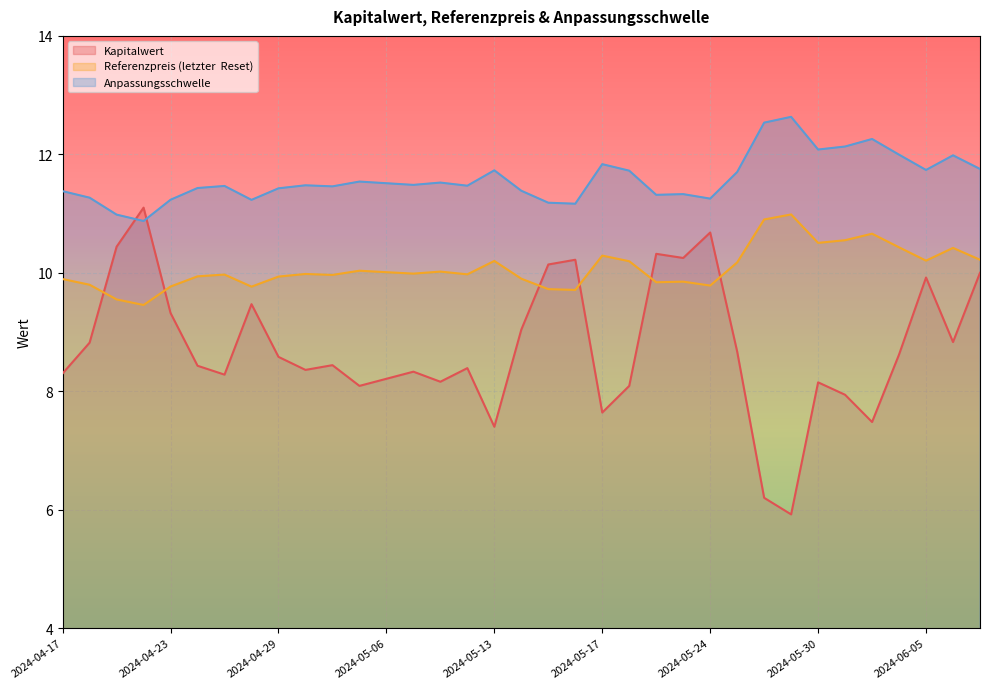

How many interior local peaks does the Kapitalwert series have?

10